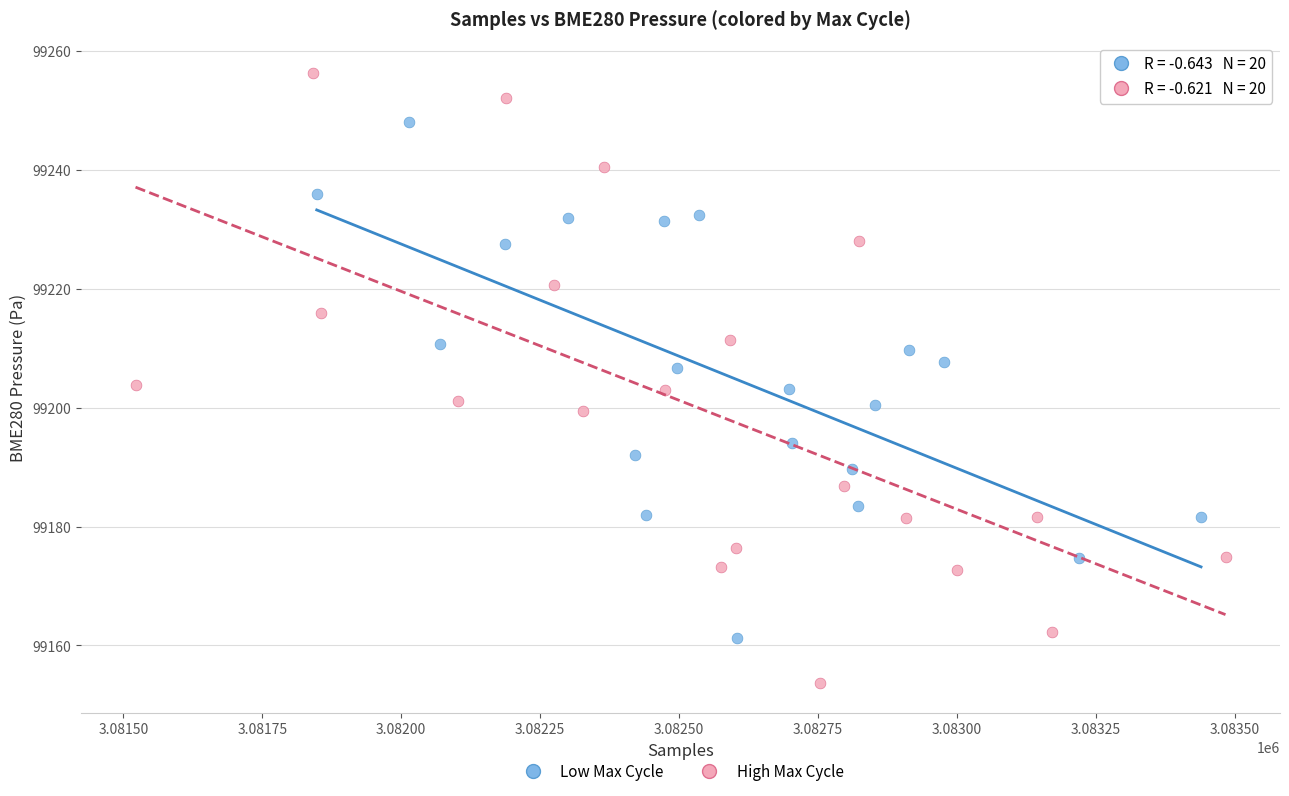

Which series reaches the maximum Y coordinate?

High Max Cycle